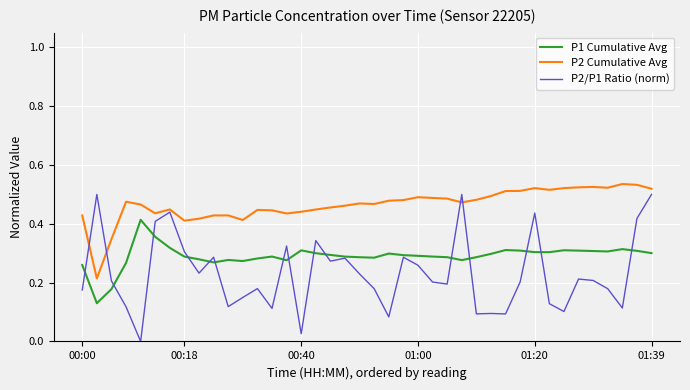

Which series has the widest spread of values?

P2/P1 Ratio (norm)